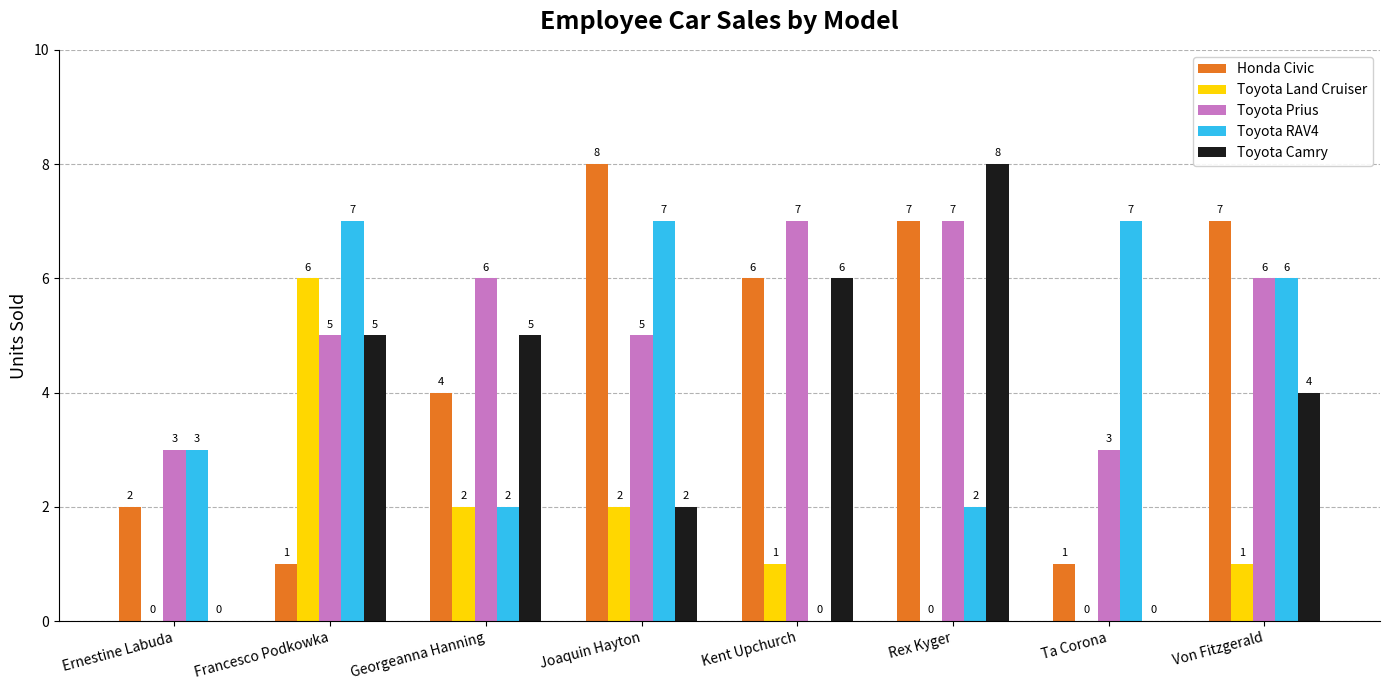

At which label does Toyota RAV4 first exceed 6?

Francesco Podkowka